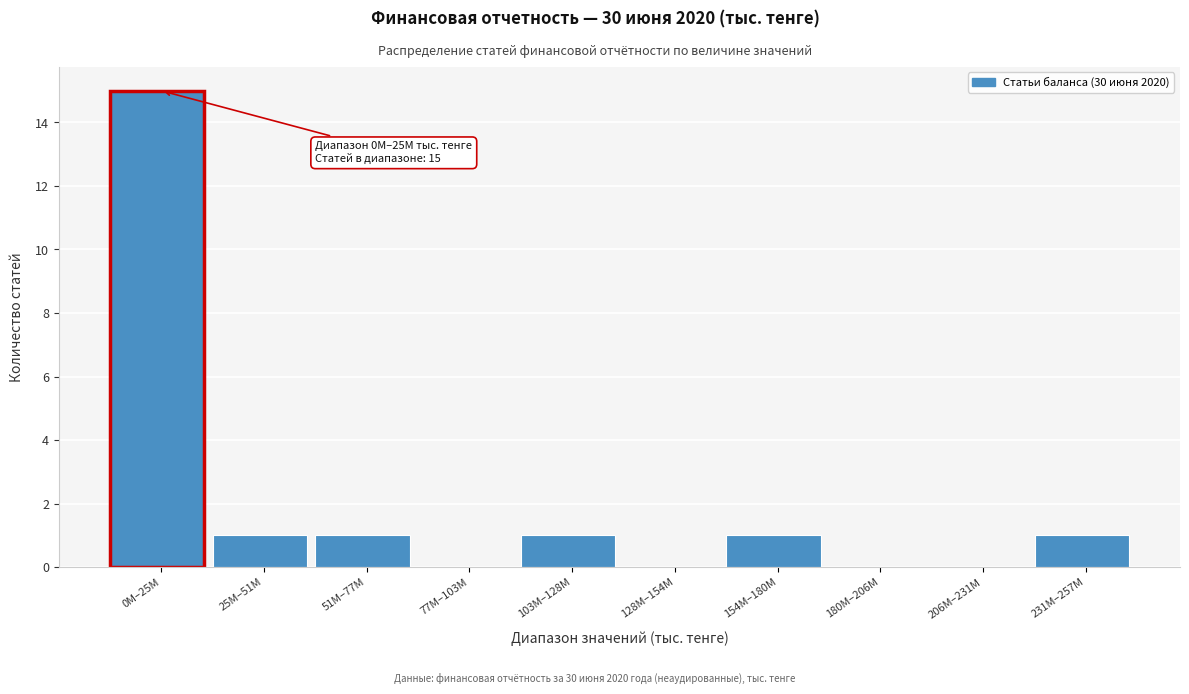

Reading right to left, what are all the values shown in this chart?

231M–257M=1	206M–231M=0	180M–206M=0	154M–180M=1	128M–154M=0	103M–128M=1	77M–103M=0	51M–77M=1	25M–51M=1	0M–25M=15